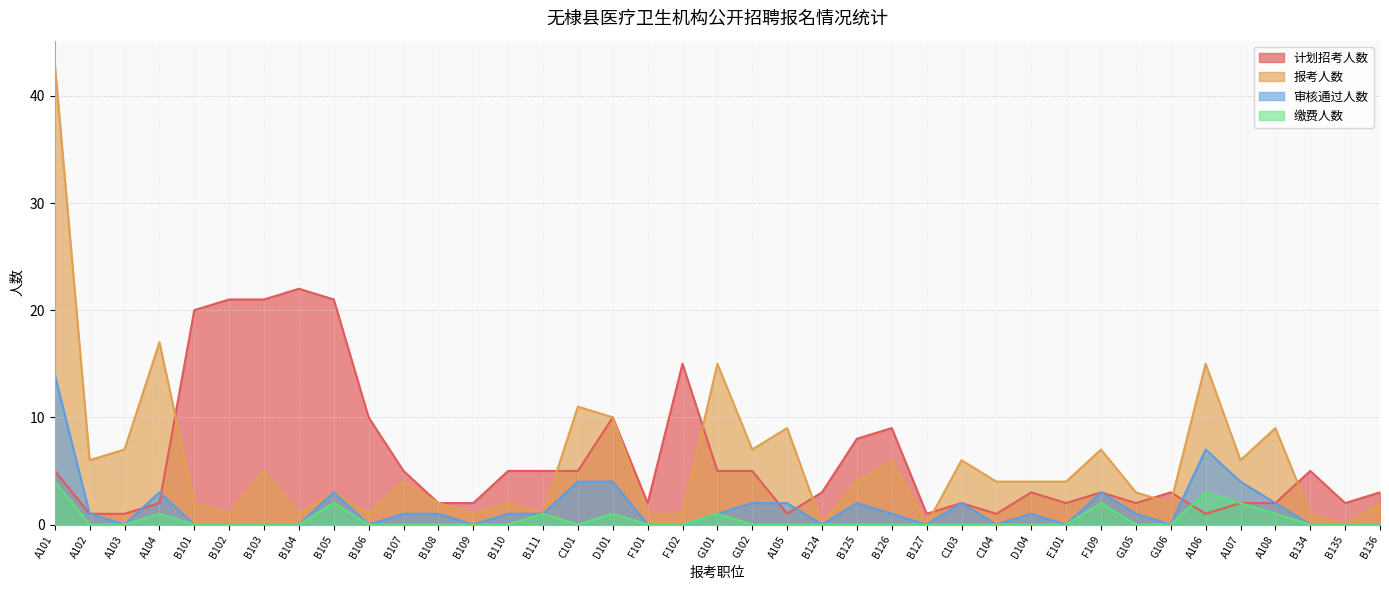

Rank the series by their maximum value, from highest to lowest.

报考人数, 计划招考人数, 审核通过人数, 缴费人数